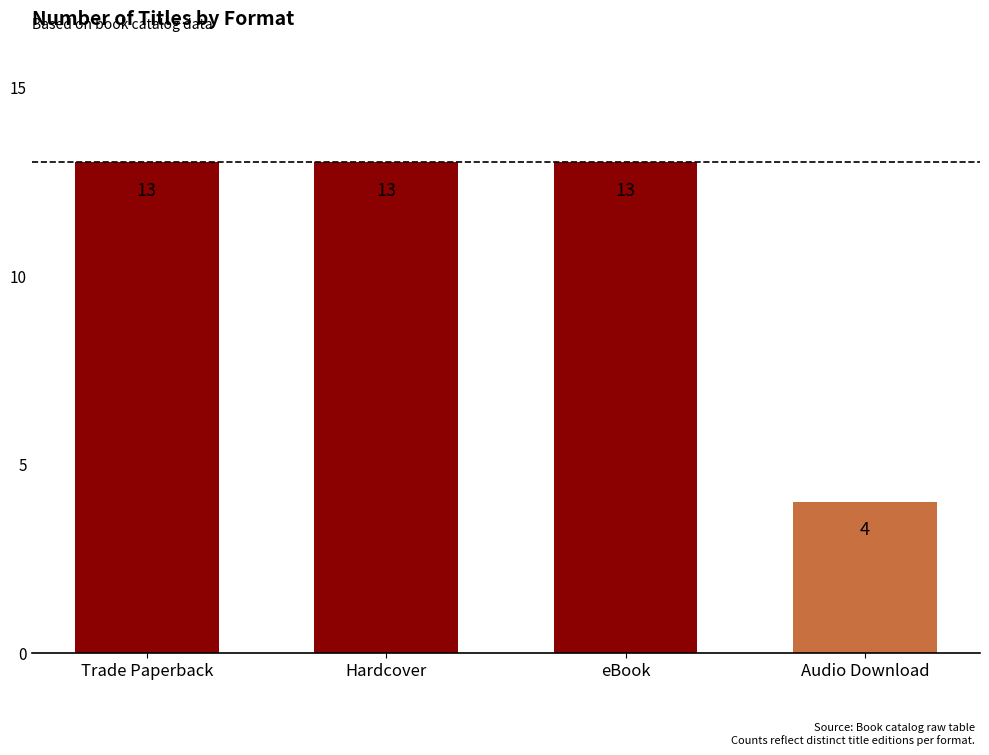

What is the change in value from Trade Paperback to Audio Download?

-9